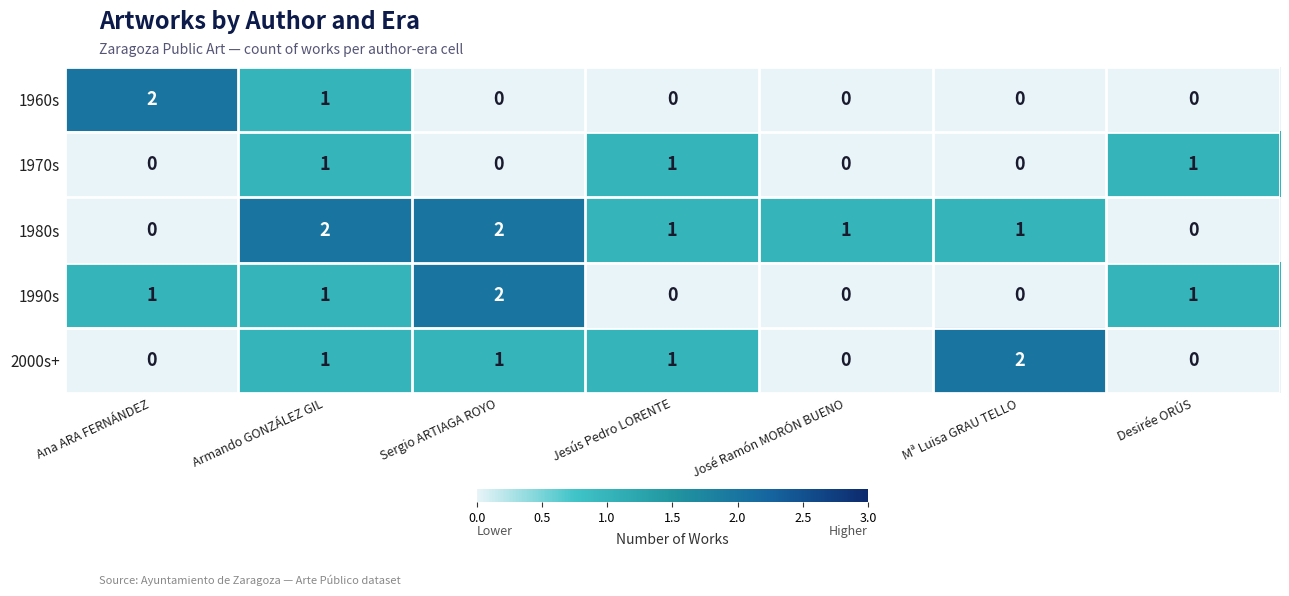

Count the 1960s values in the range 0 to 1.

6